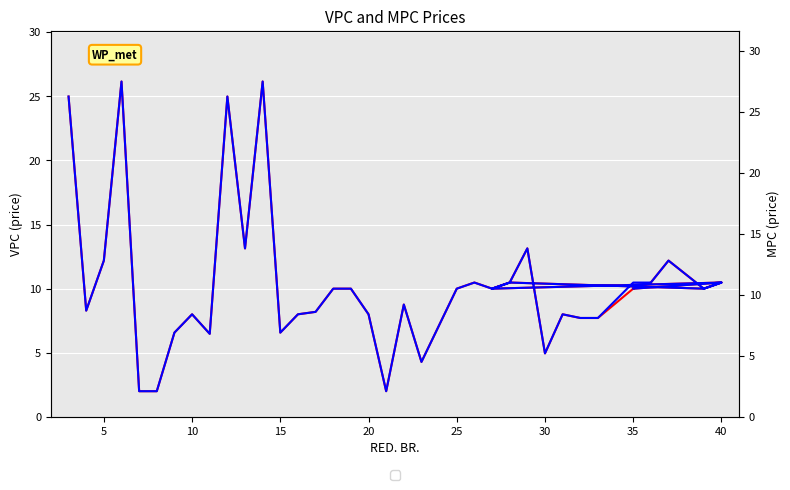

True or false: VPC and MPC cross at least once.

False